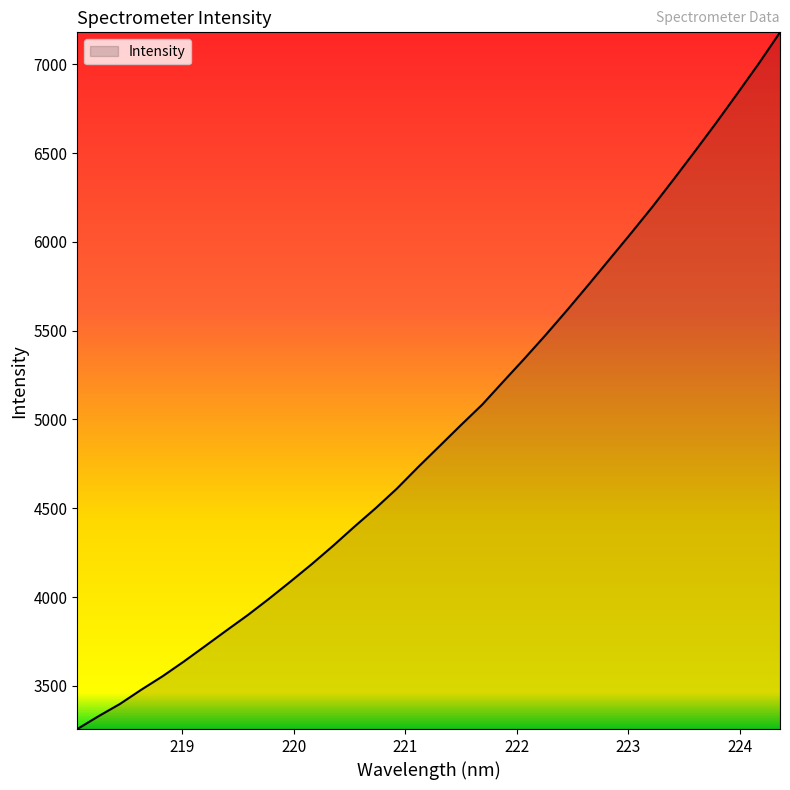

What is the difference between the maximum and minimum values?

3924.3